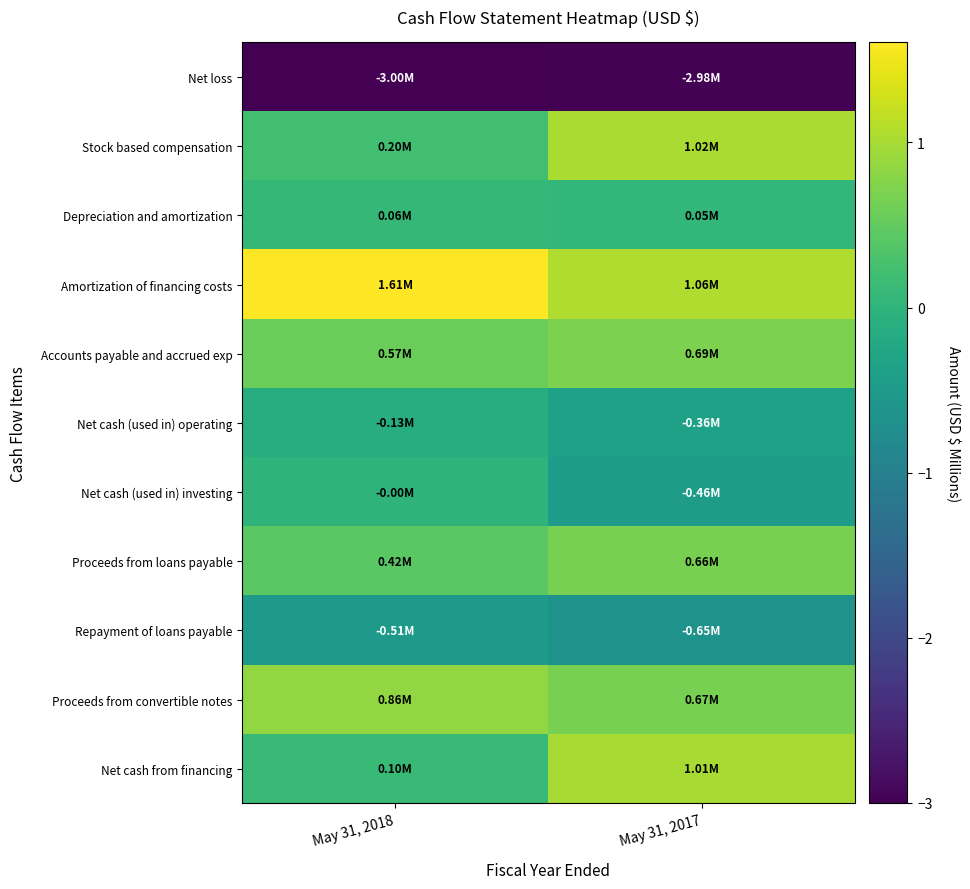

Which series has the largest total across all categories?

Amortization of financing costs